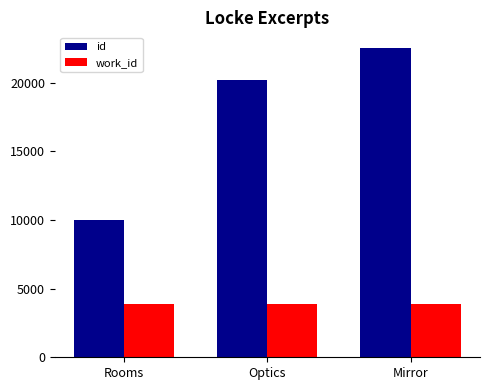

What is the difference between the highest and lowest values at Optics?

16291